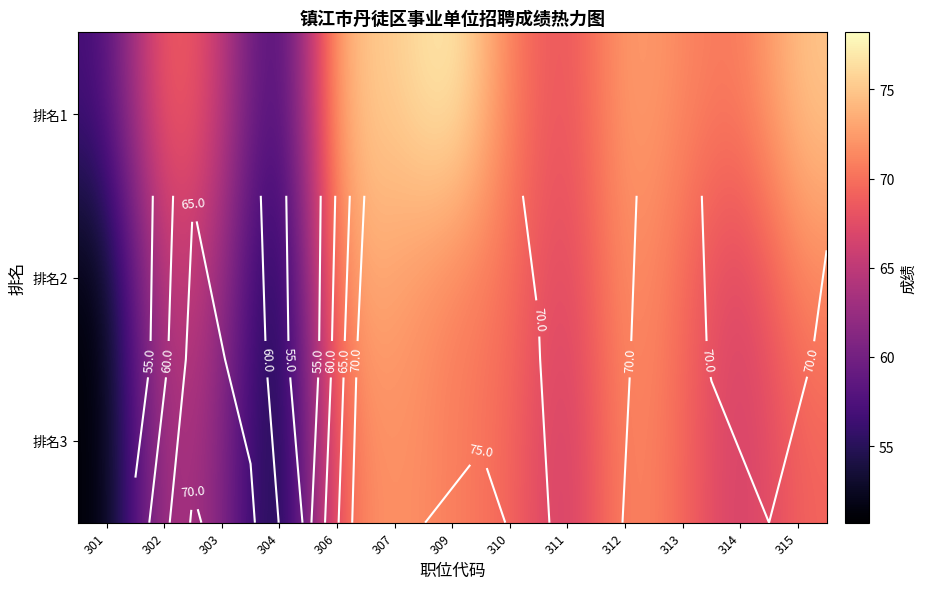

What is the difference between the second highest and second lowest values in the 排名2 series?

22.1